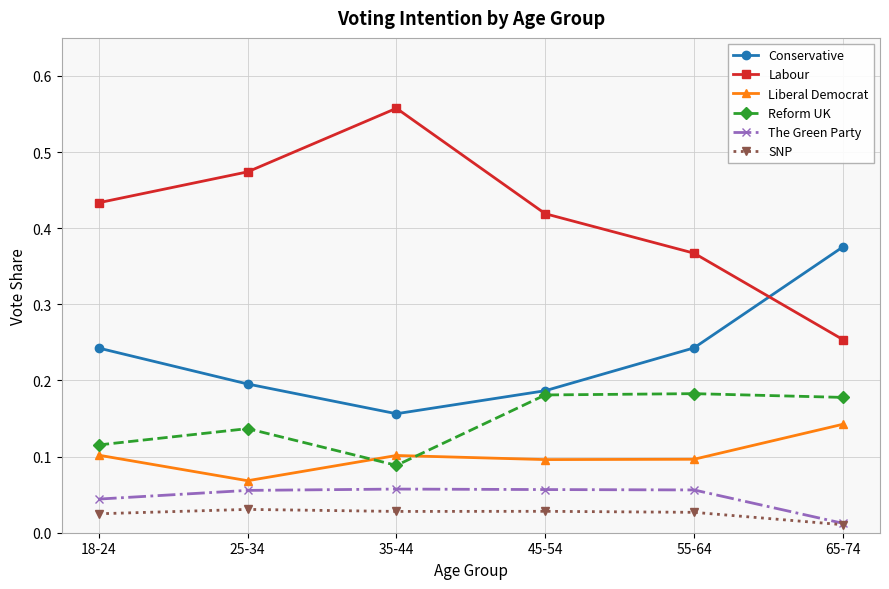

True or false: Reform UK and The Green Party cross at least once.

False